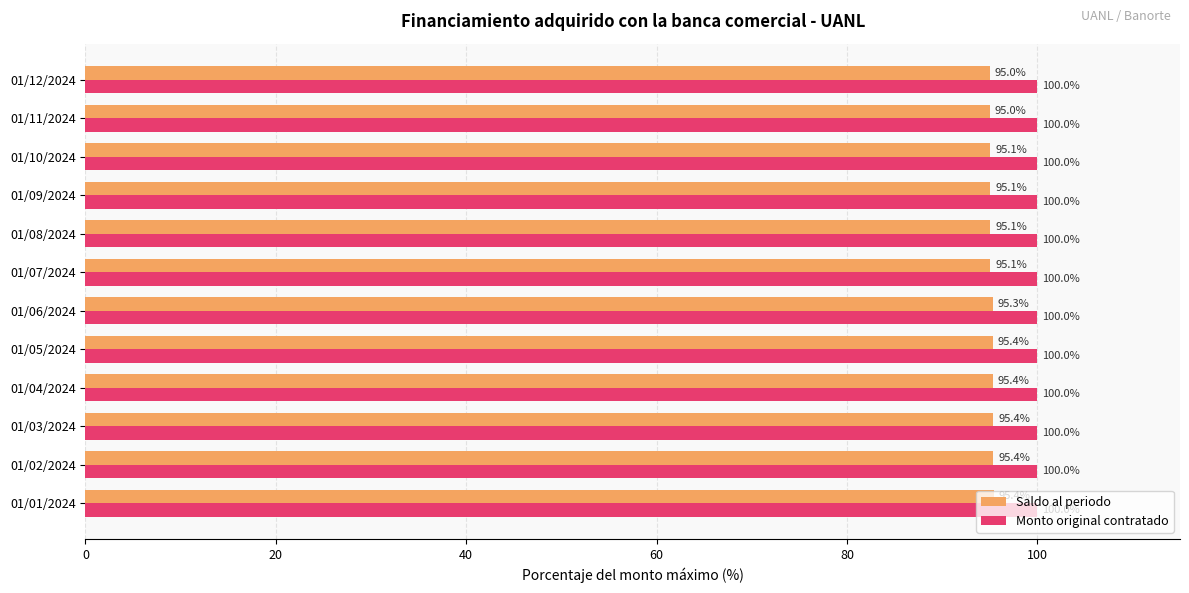

Which series changed the most between 01/03/2024 and 01/09/2024?

Saldo al periodo